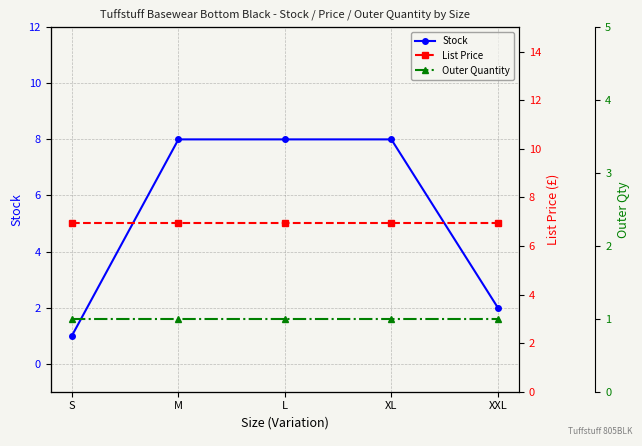

Is the value of List Price at S greater than the value of Stock at M?

No